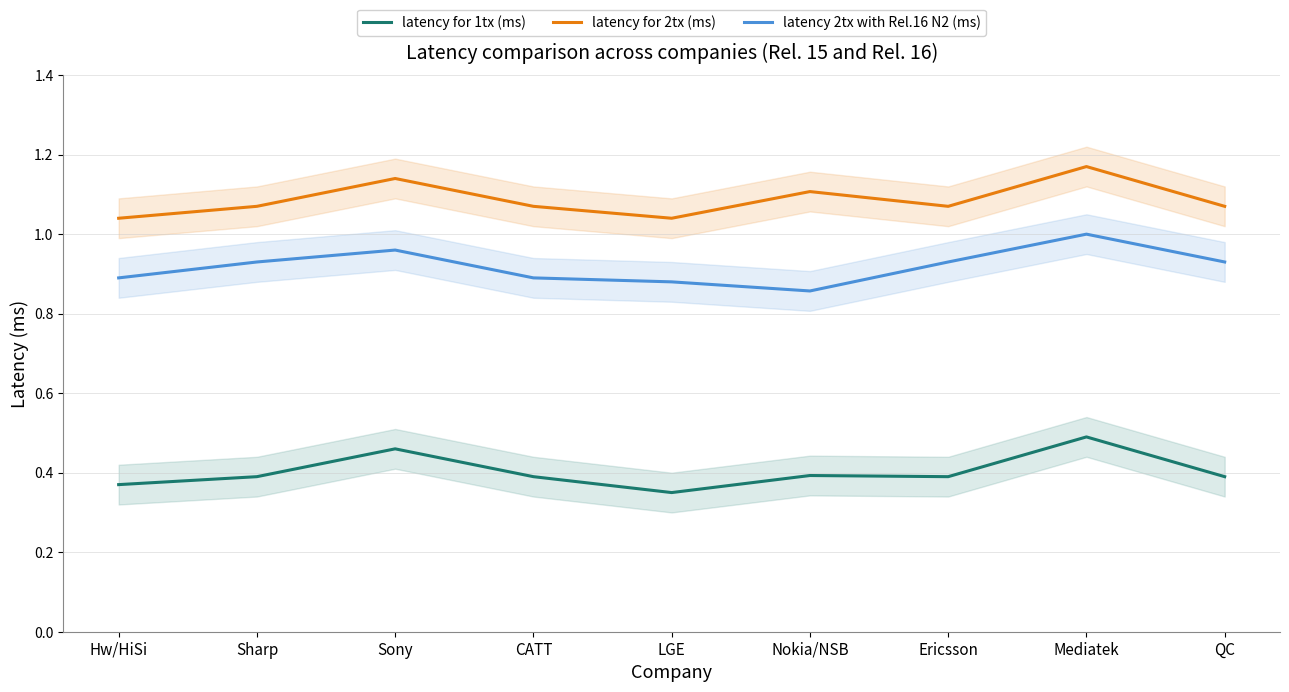

At which category does the chart reach its minimum across all series?

LGE